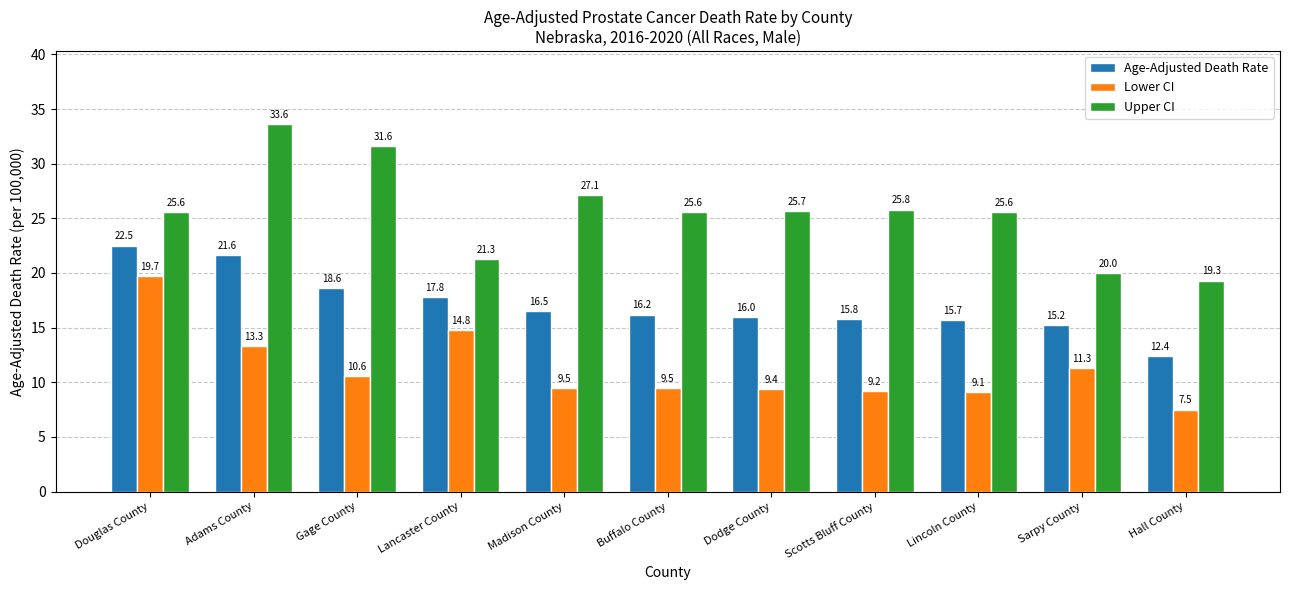

What are all the series names shown in the legend?

Age-Adjusted Death Rate, Lower CI, Upper CI